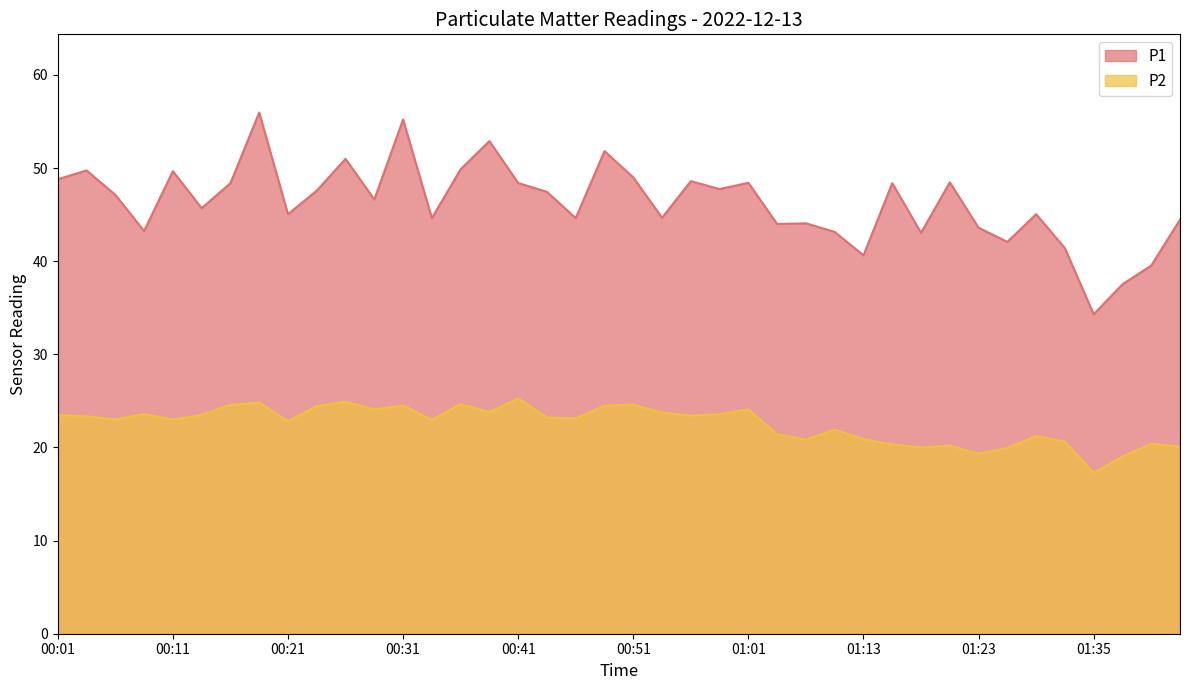

Which label corresponds to the smallest value in the chart?

01:35